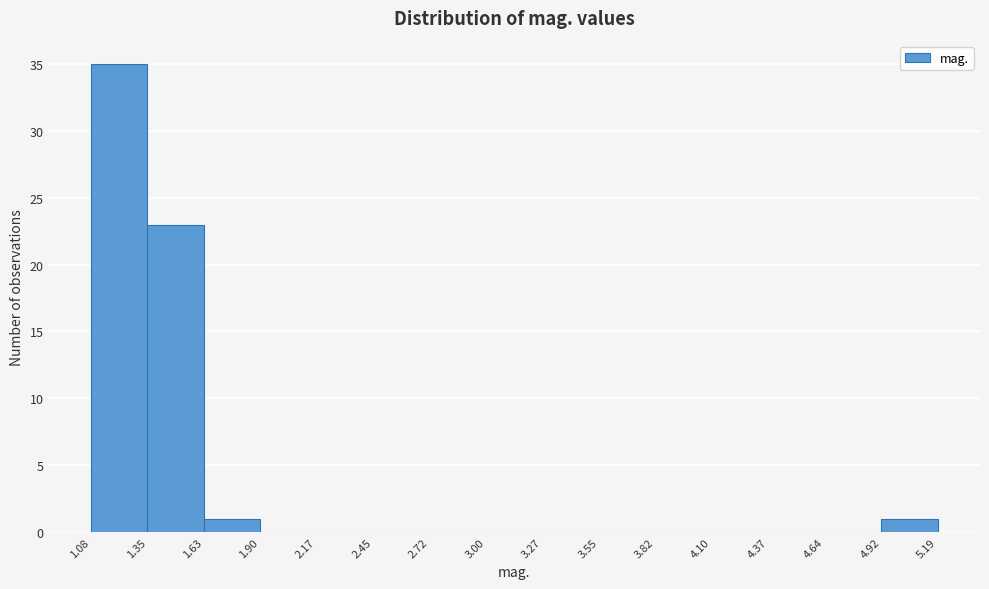

Reading left to right, transcribe this chart: for each bar, give the range it covers on the x-axis and its height. The values are not printed on the chart, so give them approximately, as read against the axis.

1.08 to 1.35: 35
1.35 to 1.63: 23
1.63 to 1.90: 1
1.90 to 2.17: 0
2.17 to 2.45: 0
2.45 to 2.72: 0
2.72 to 3.00: 0
3.00 to 3.27: 0
3.27 to 3.55: 0
3.55 to 3.82: 0
3.82 to 4.10: 0
4.10 to 4.37: 0
4.37 to 4.64: 0
4.64 to 4.92: 0
4.92 to 5.19: 1